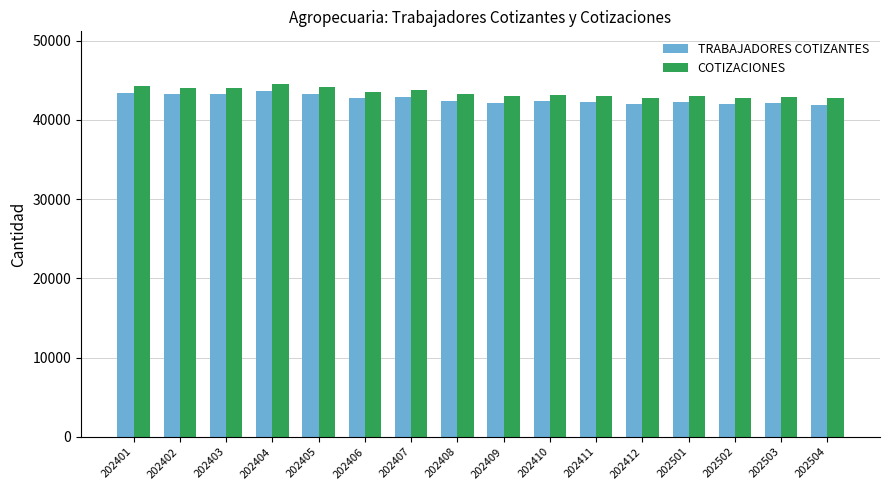

What is the maximum value for TRABAJADORES COTIZANTES?

43651